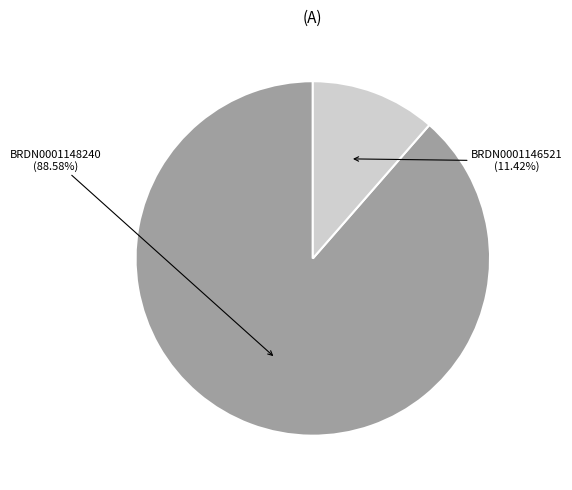

The BRDN0001146521 slice represents 1% of the pie. True or false?

False